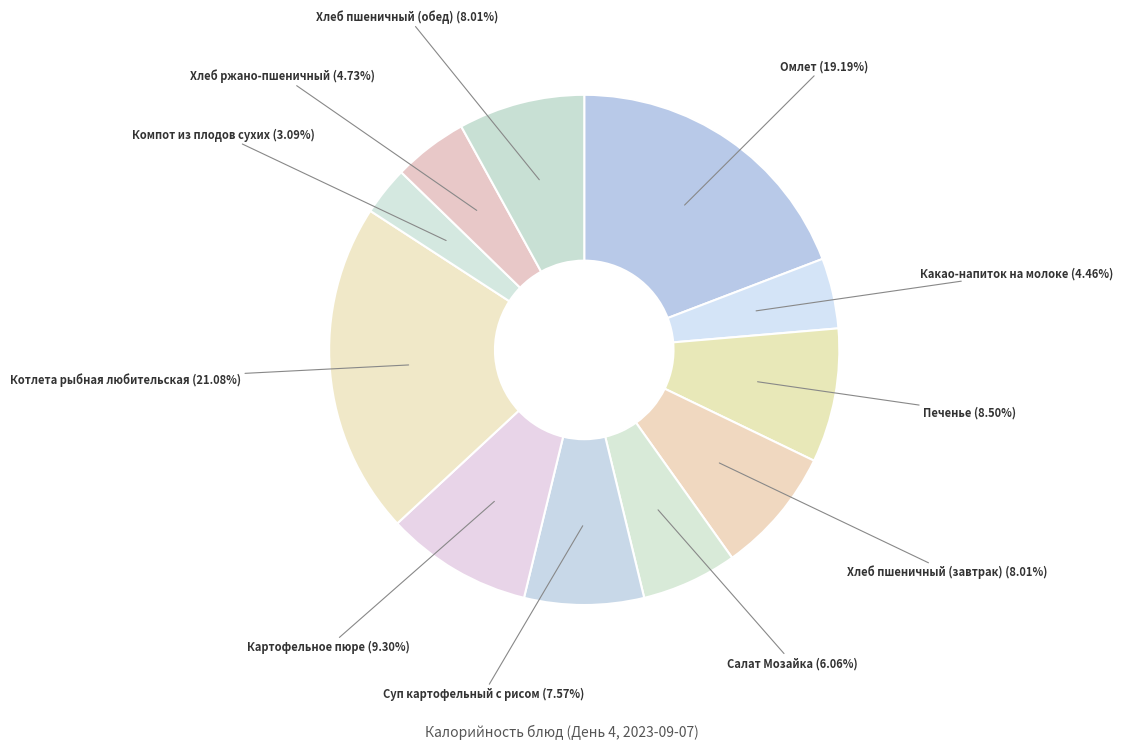

Count the number of slices in the pie.

11